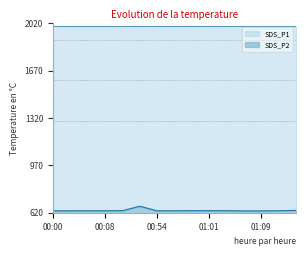

Where is the first local maximum?

00:51